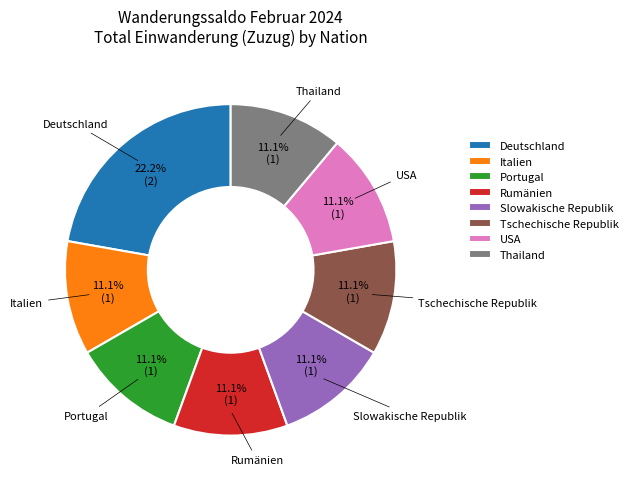

What is the ratio of the value at USA to the value at Slowakische Republik?

1.0